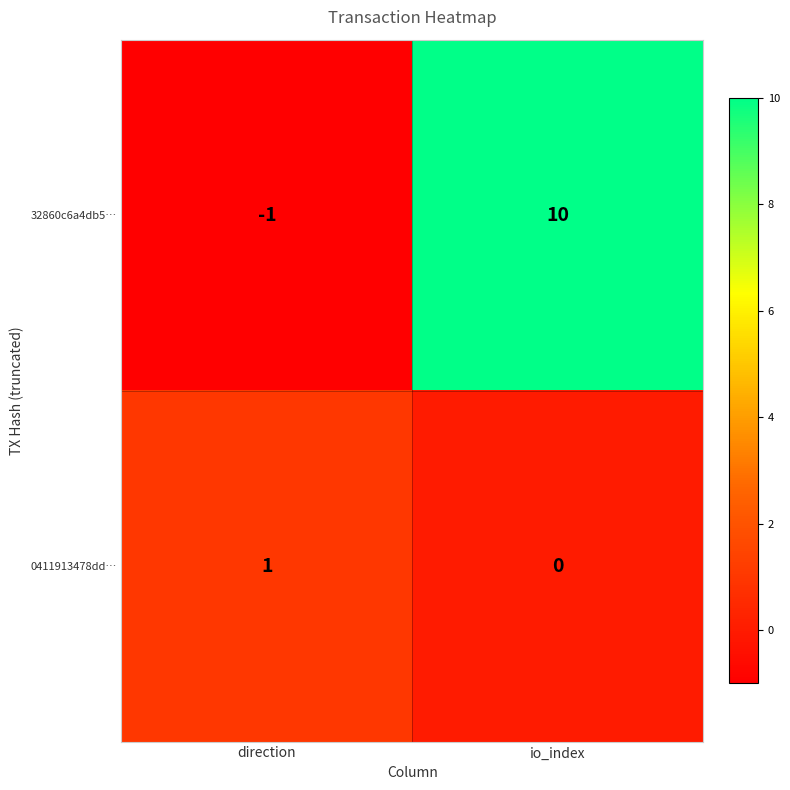

How many values in the 32860c6a4db5… series are below 10?

1